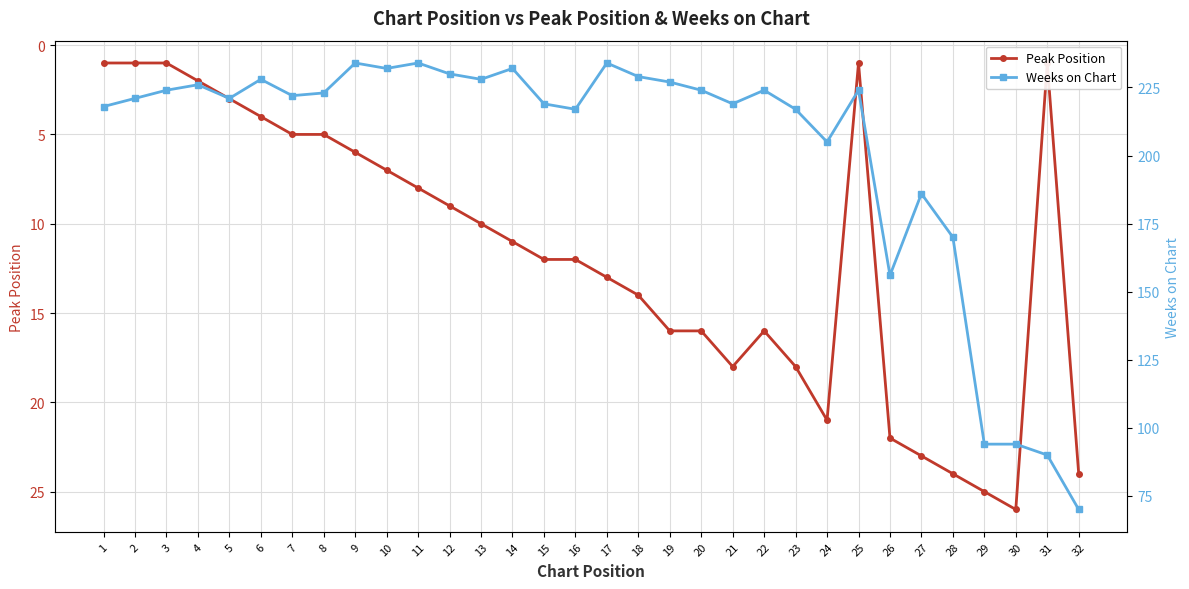

What is the difference between the highest and lowest values at 9?

228